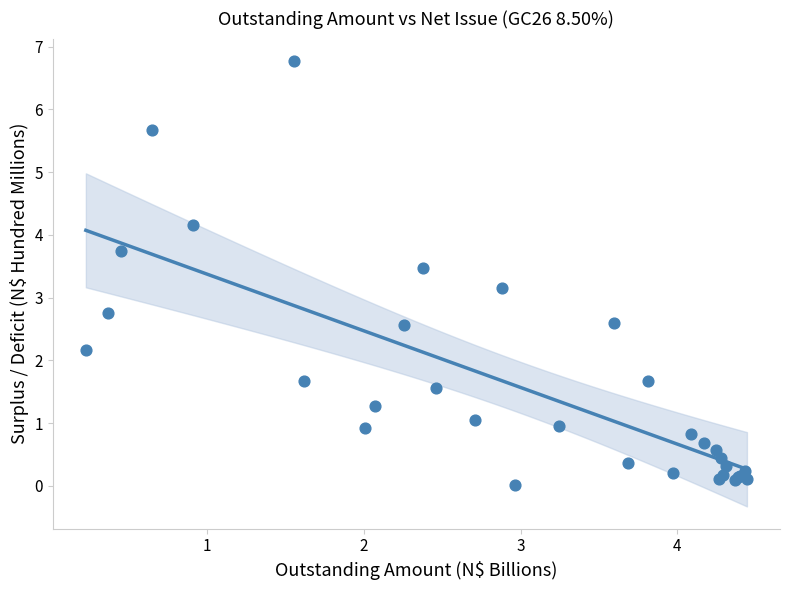

What Y value in the scatter plot is closest to 3?

3.2